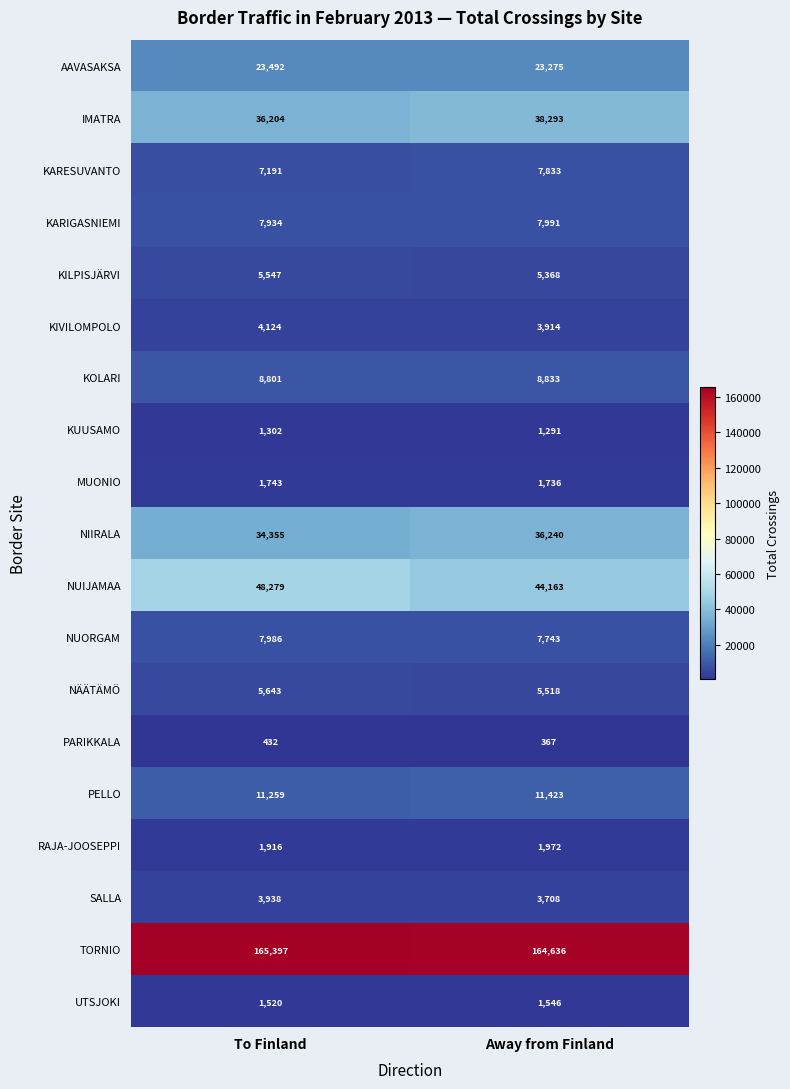

What is the minimum value shown in the chart?

367